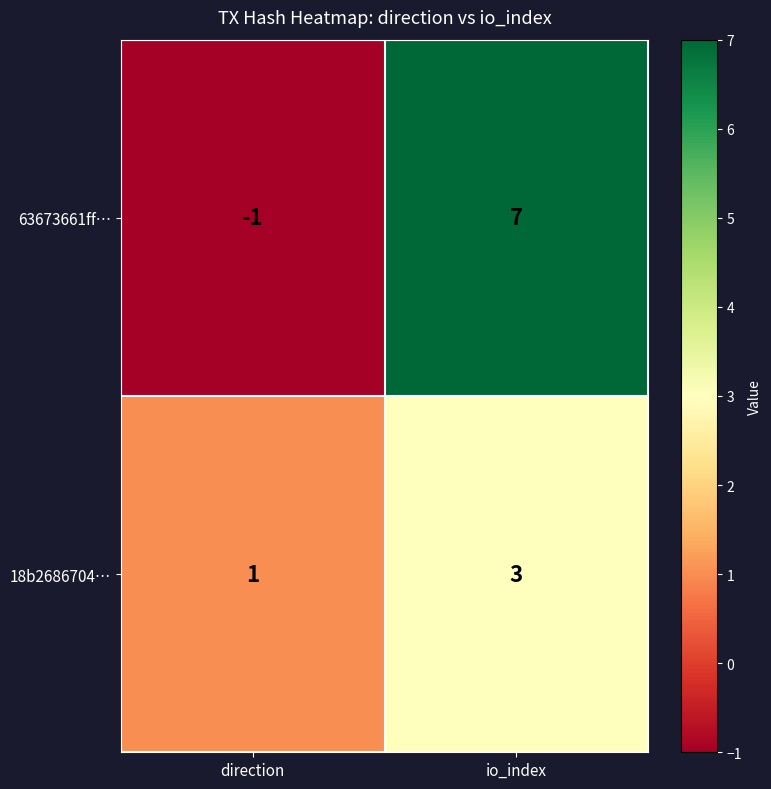

What is the spread (max minus min) of values at io_index?

4